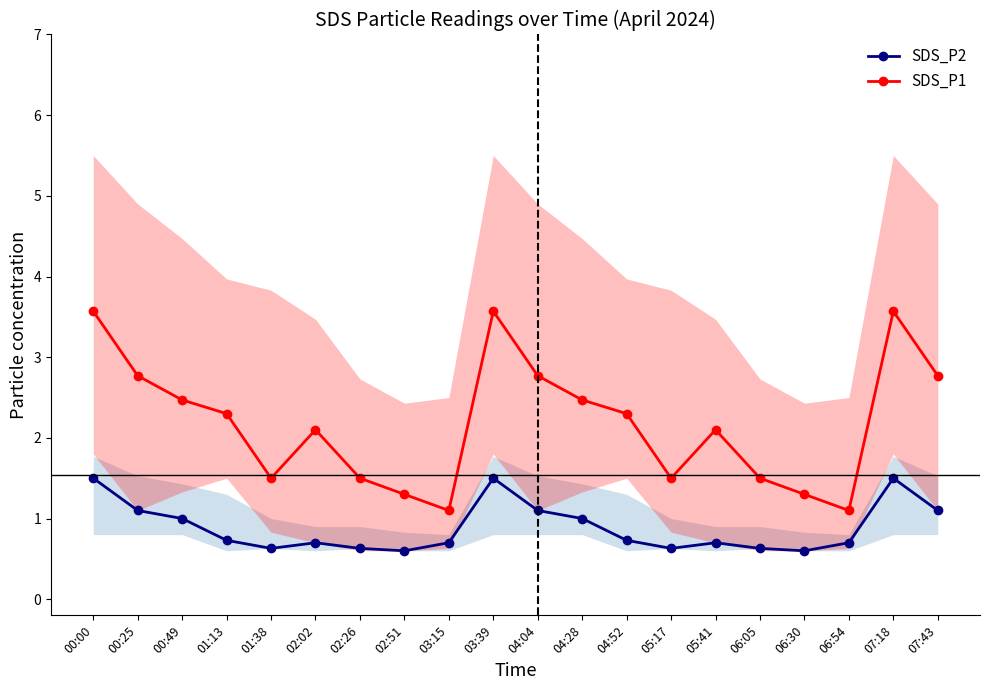

Reading right to left, what are all the values shown in this chart?

SDS_P2: 07:43=1.1	07:18=1.5	06:54=0.7	06:30=0.6	06:05=0.6	05:41=0.7	05:17=0.6	04:52=0.7	04:28=1.0	04:04=1.1	03:39=1.5	03:15=0.7	02:51=0.6	02:26=0.6	02:02=0.7	01:38=0.6	01:13=0.7	00:49=1.0	00:25=1.1	00:00=1.5
SDS_P1: 07:43=2.8	07:18=3.6	06:54=1.1	06:30=1.3	06:05=1.5	05:41=2.1	05:17=1.5	04:52=2.3	04:28=2.5	04:04=2.8	03:39=3.6	03:15=1.1	02:51=1.3	02:26=1.5	02:02=2.1	01:38=1.5	01:13=2.3	00:49=2.5	00:25=2.8	00:00=3.6